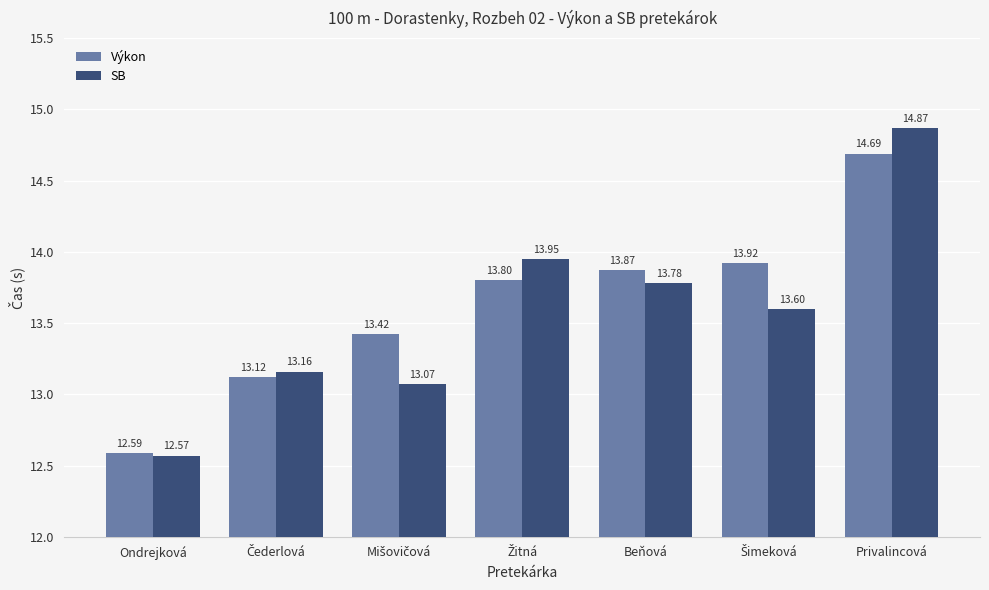

Which category has the lowest value in the Výkon series?

Ondrejková